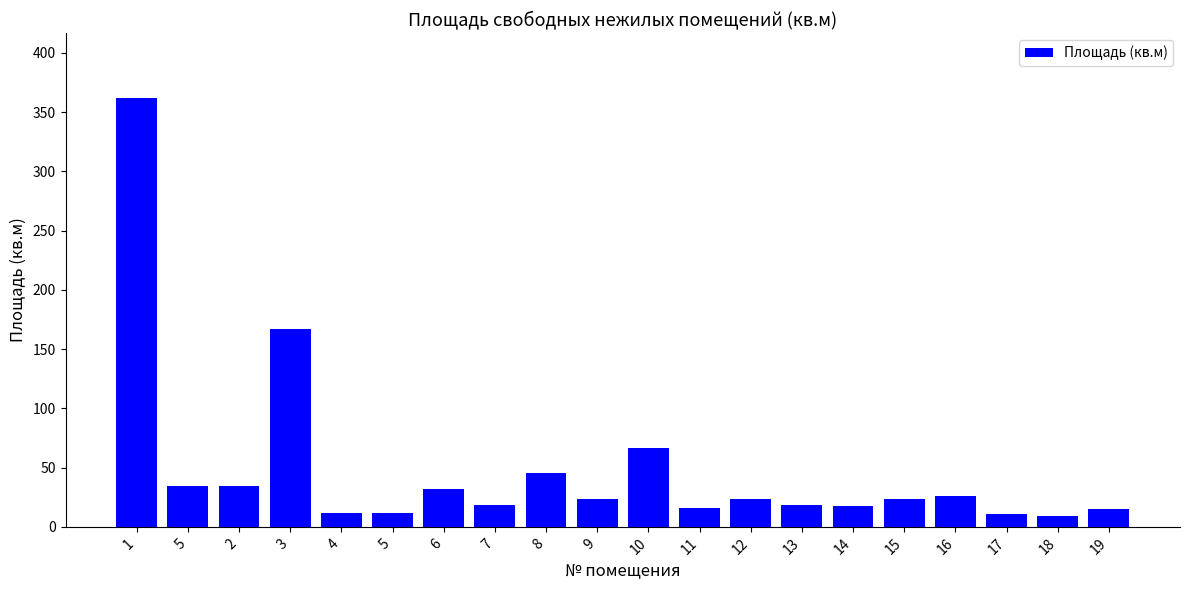

At which category does the chart reach its peak across all series?

1